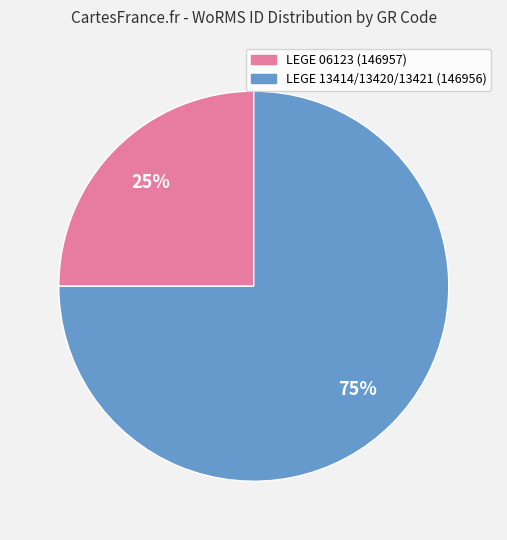

To the nearest percent, what is the difference between the largest and smallest slice percentages?

50%